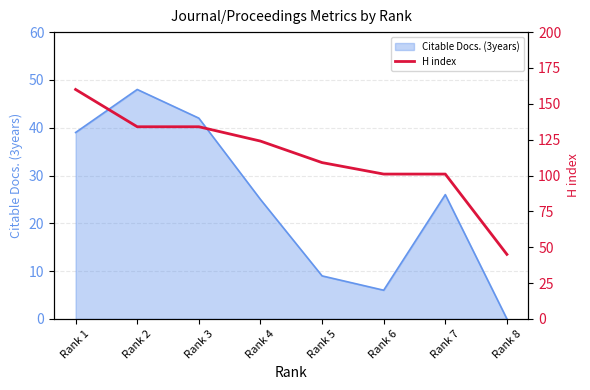

Which category has the highest value in the Citable Docs. (3years) series?

Rank 2